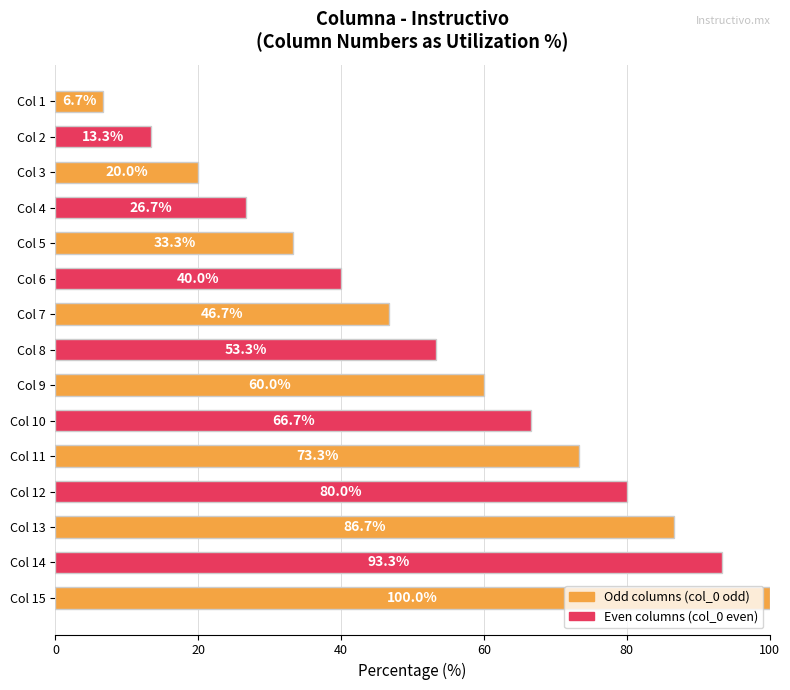

Reading top to bottom, transcribe all the data shown in this chart.

6.7	13.3	20.0	26.7	33.3	40.0	46.7	53.3	60.0	66.7	73.3	80.0	86.7	93.3	100.0